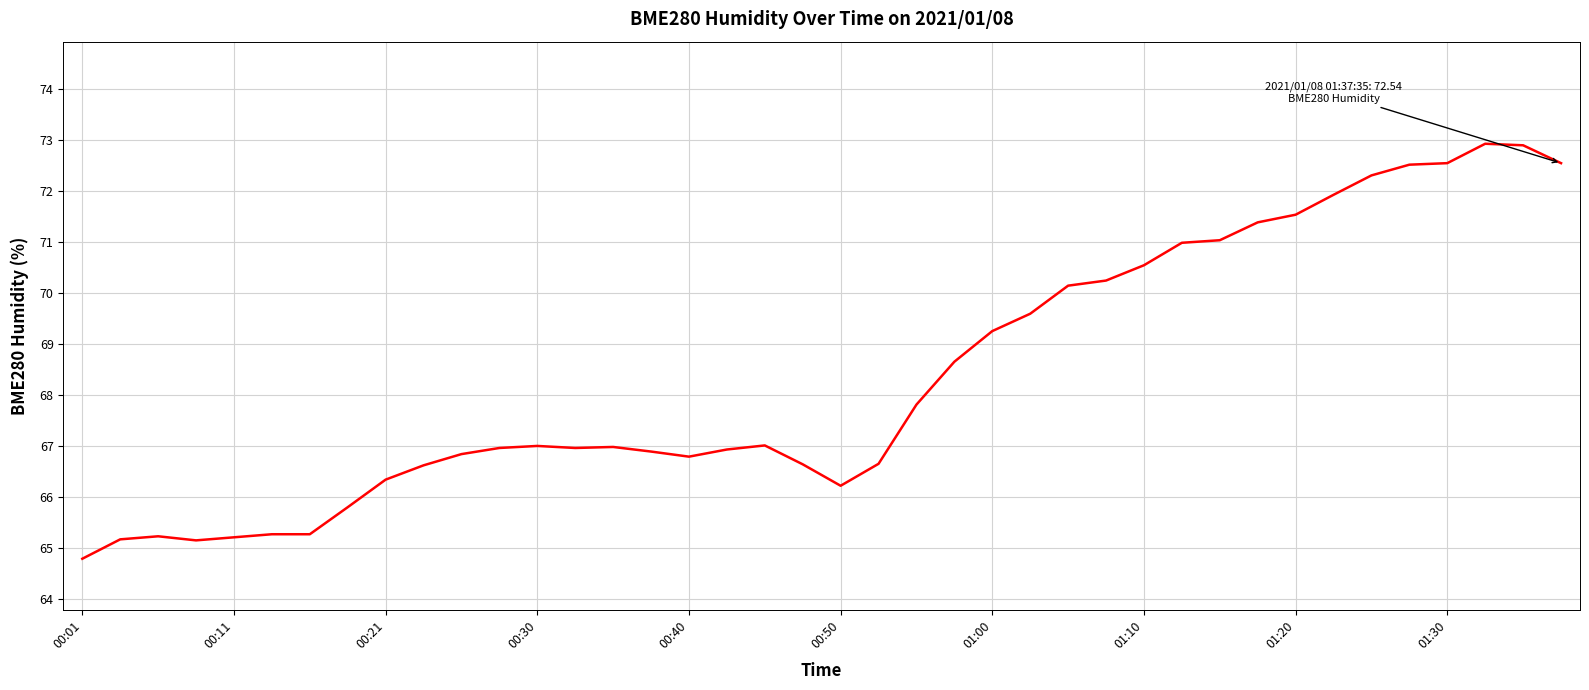

What is the difference between the maximum and minimum values?

8.1